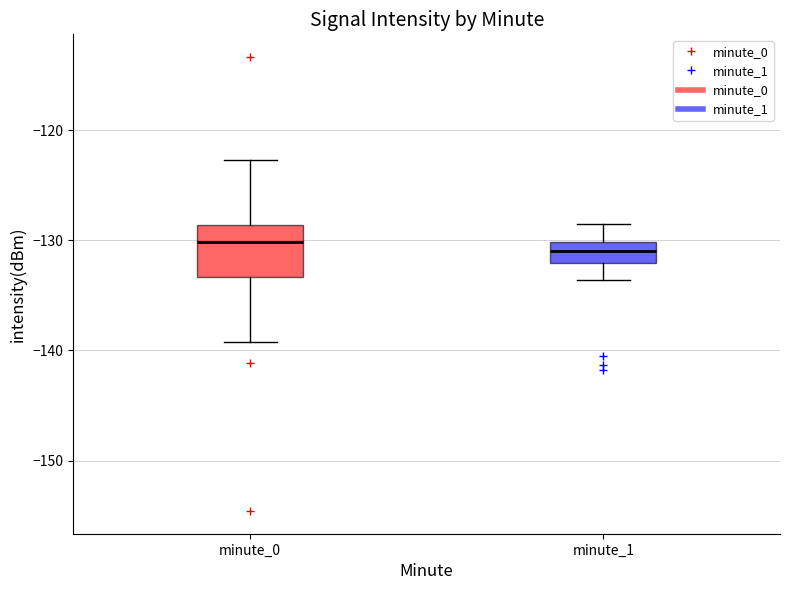

Which box is the tallest, from its lower edge to its upper edge?

minute_0